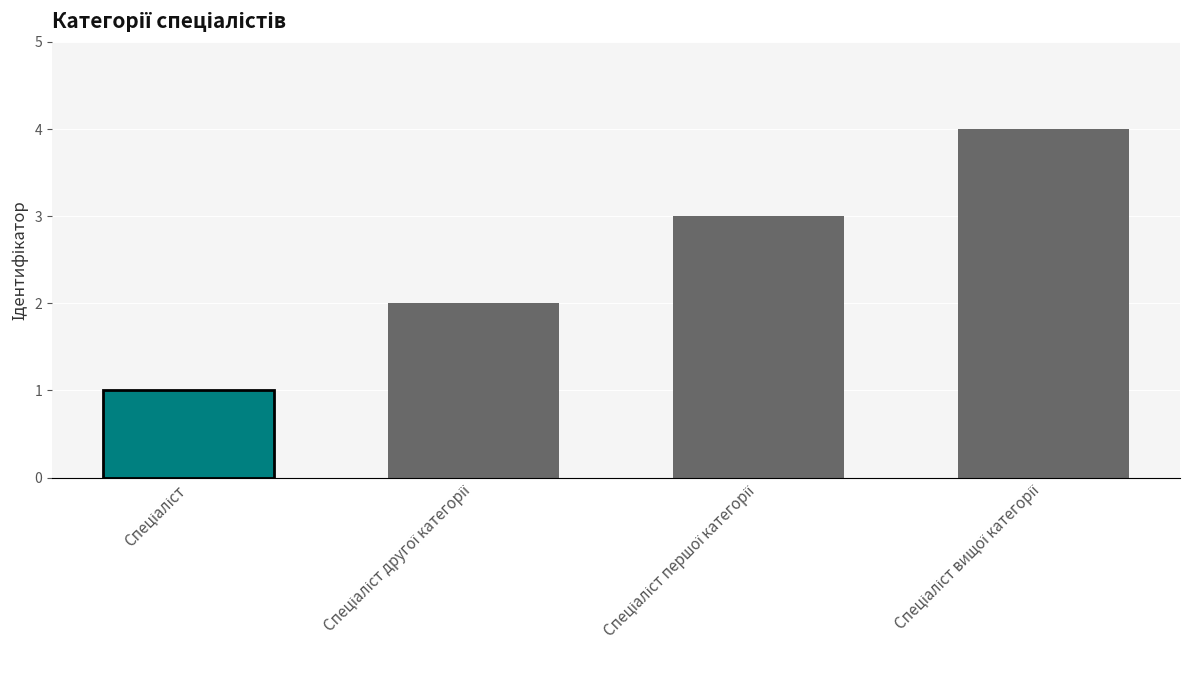

How many bars are there in total?

4